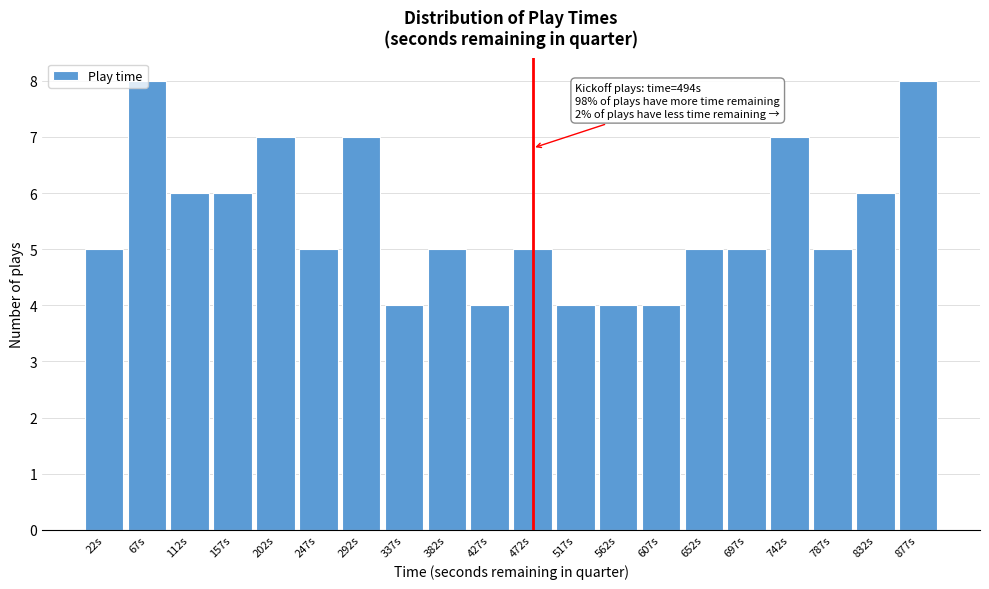

Is it true that the value at 472s is 7?

False